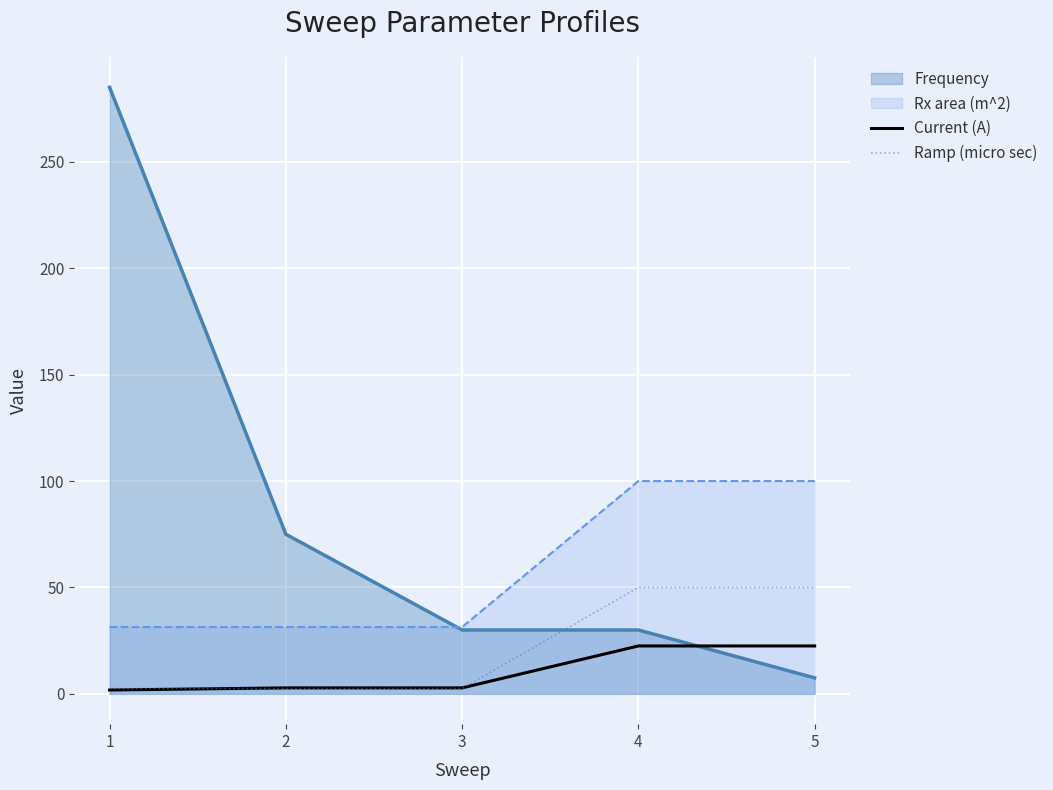

How many lines are shown in the chart?

4